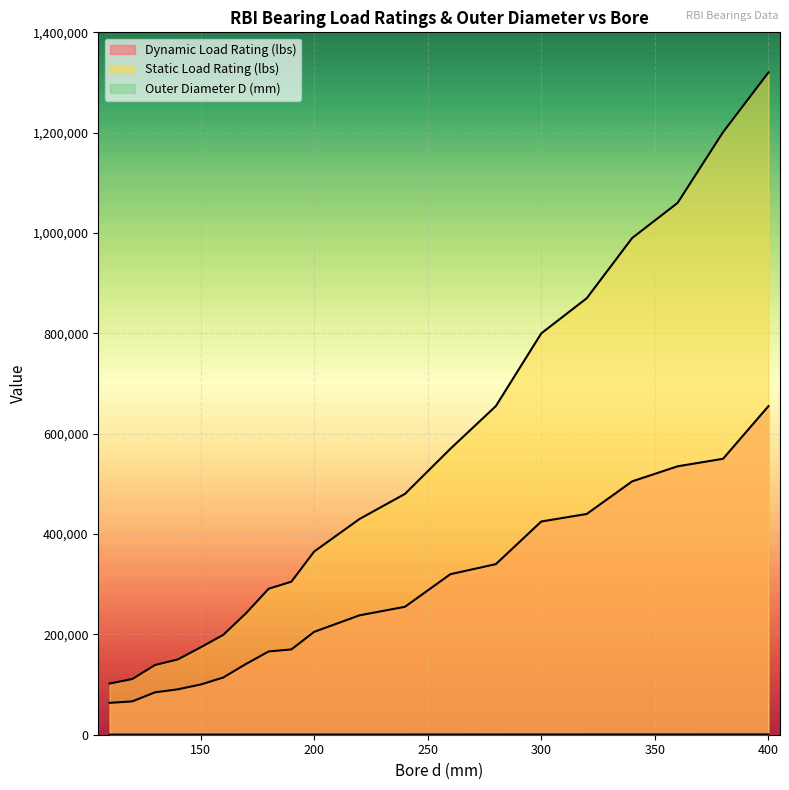

List the series in order of their overall mean, lowest first.

Outer Diameter D (mm), Dynamic Load Rating (lbs), Static Load Rating (lbs)